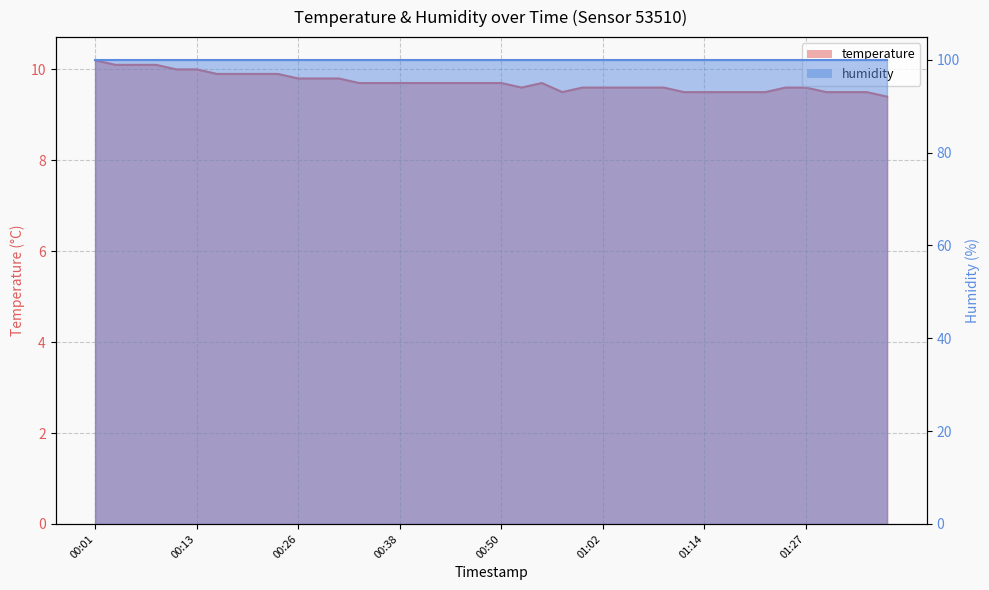

Reading left to right, what are all the values shown in this chart?

10.2	10.1	10.1	10.1	10.0	10.0	9.9	9.9	9.9	9.9	9.8	9.8	9.8	9.7	9.7	9.7	9.7	9.7	9.7	9.7	9.7	9.6	9.7	9.5	9.6	9.6	9.6	9.6	9.6	9.5	9.5	9.5	9.5	9.5	9.6	9.6	9.5	9.5	9.5	9.4